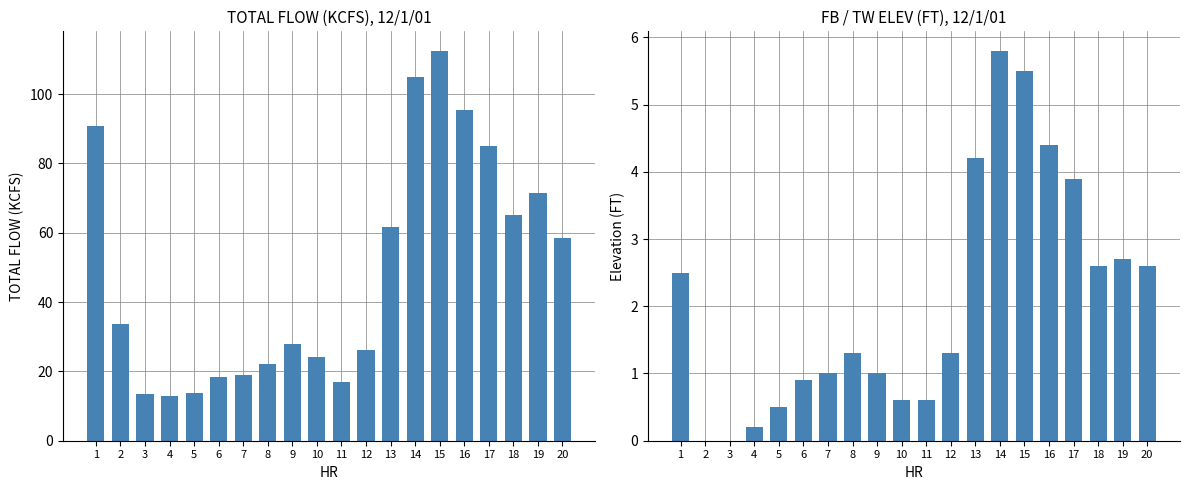

What is the lowest value of the TOTAL FLOW (KCFS) series?

13.0